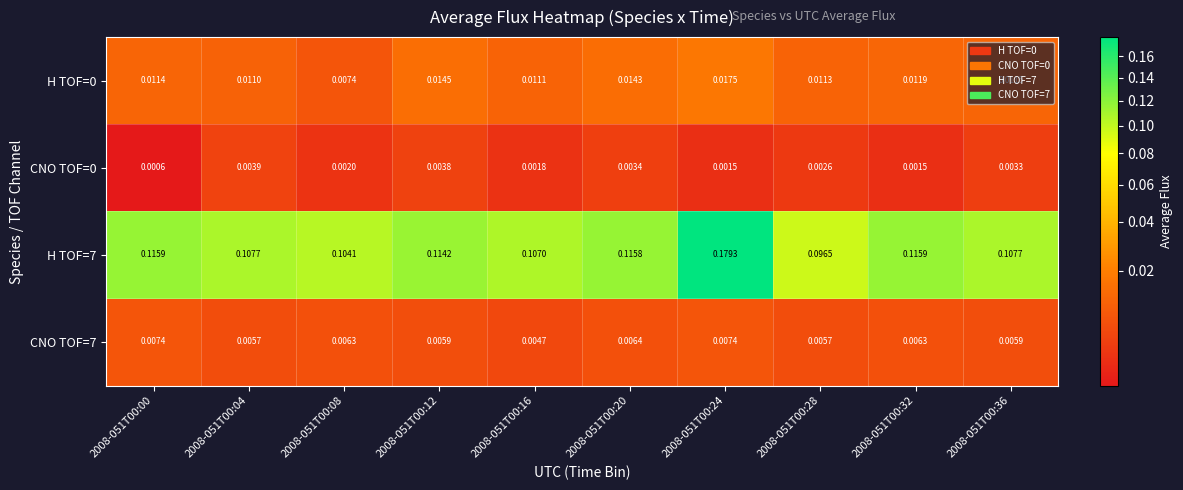

Is the value of H TOF=7 at 2008-051T00:08 greater than the value of CNO TOF=0 at 2008-051T00:16?

Yes